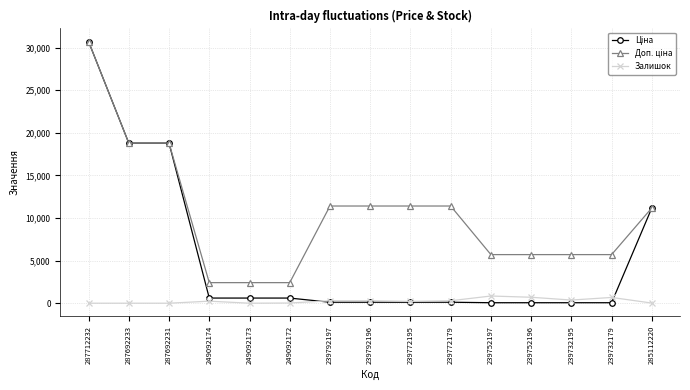

What is the label of the 8th point from the right?

239792196